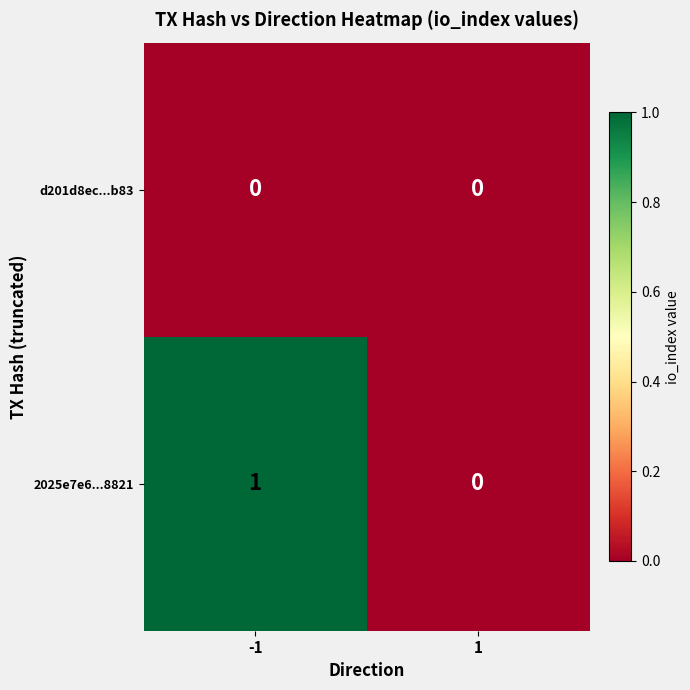

Which series has the widest spread of values?

2025e7e6...8821